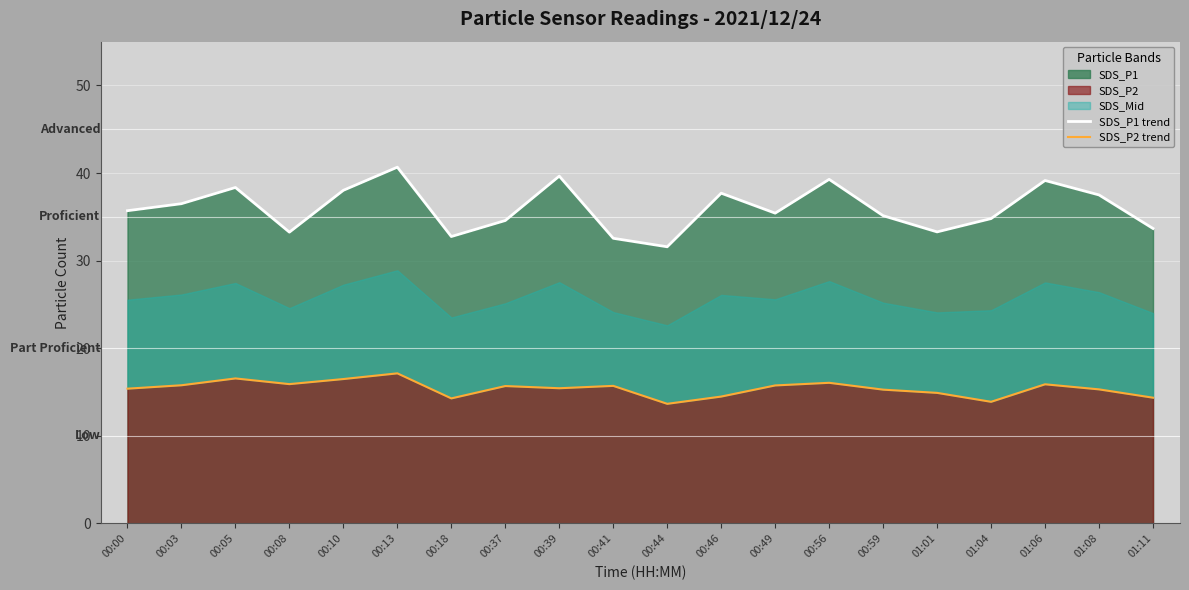

Rank the series by their maximum value, from highest to lowest.

SDS_P1 trend, SDS_P2 trend